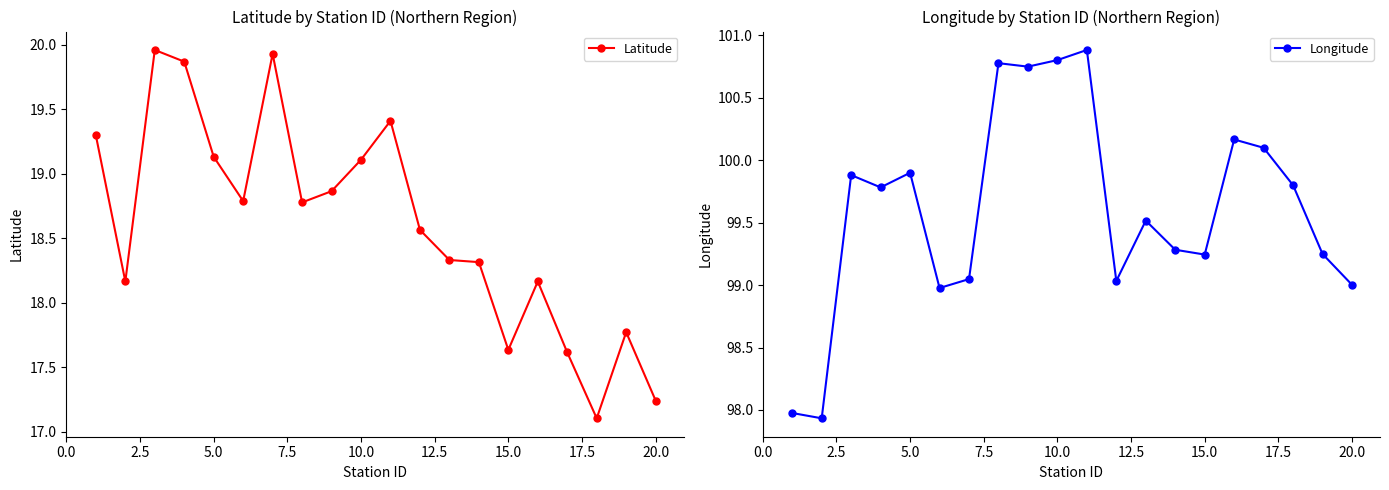

What is the minimum value for Latitude?

17.1